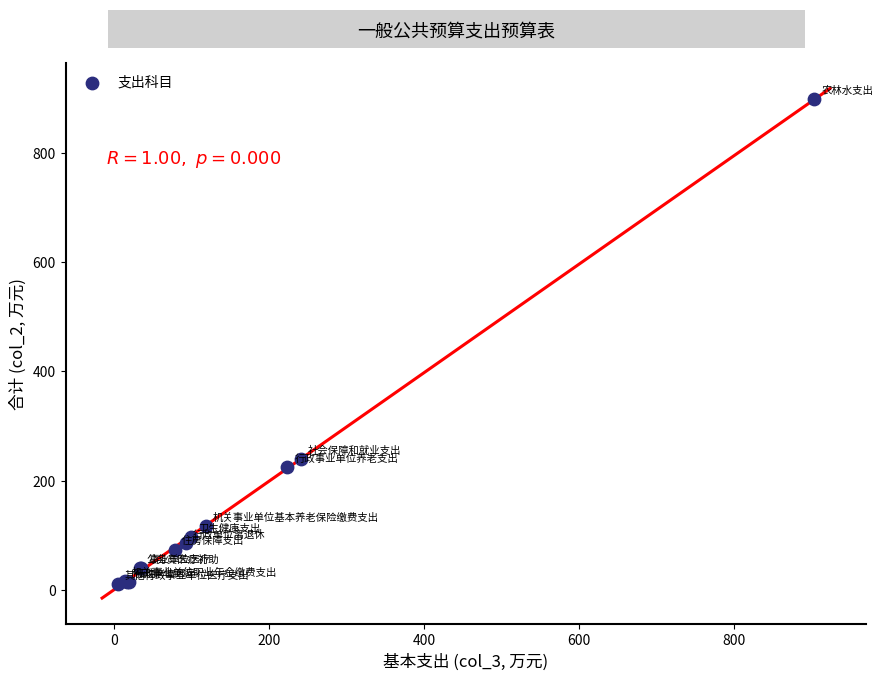

What Y value in the scatter plot is closest to 455?

239.7